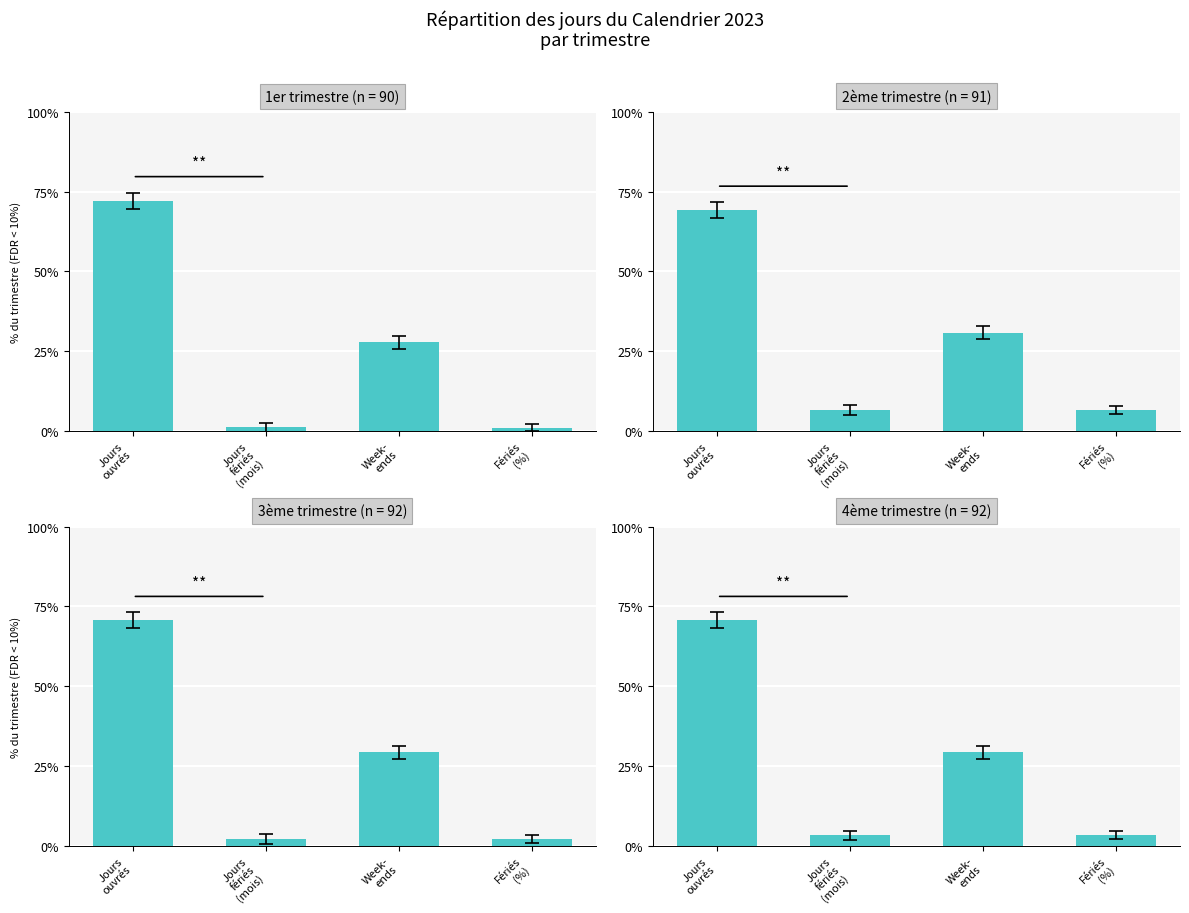

What is the label of the 2nd bar from the right?

Week-
ends